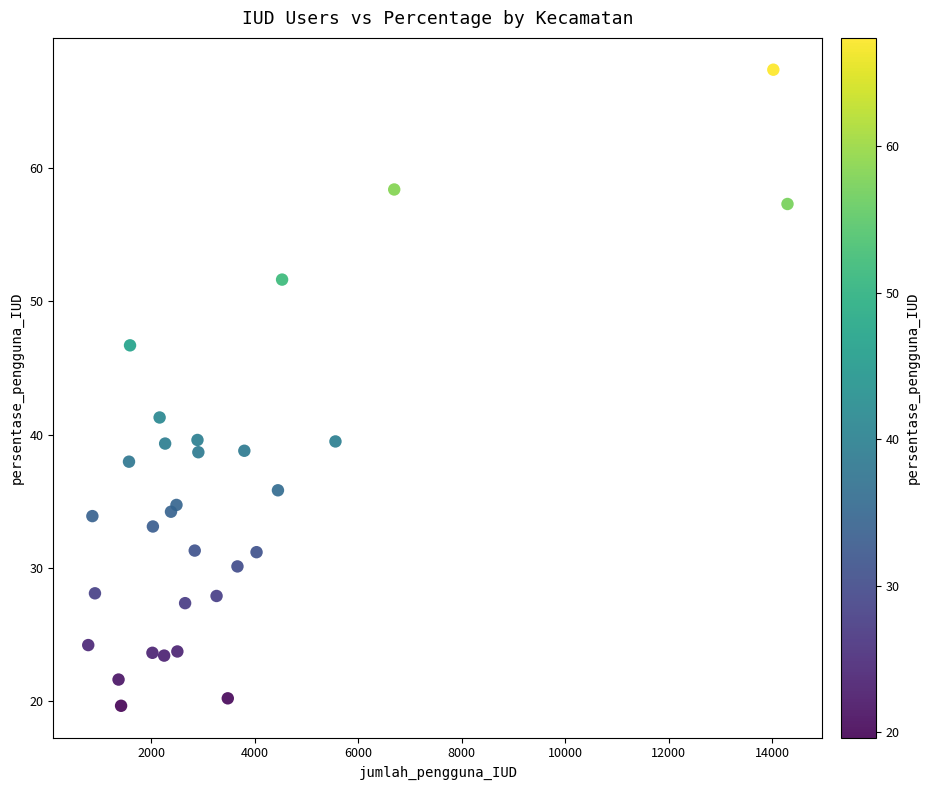

What Y value in the scatter plot is closest to 43?

41.3